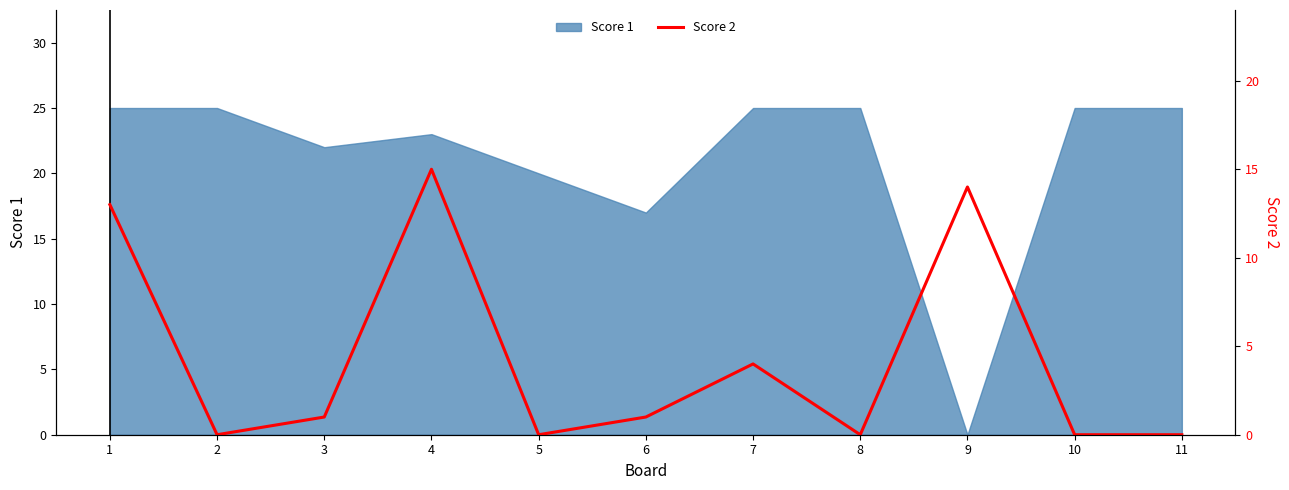

Where is the first local maximum?

4